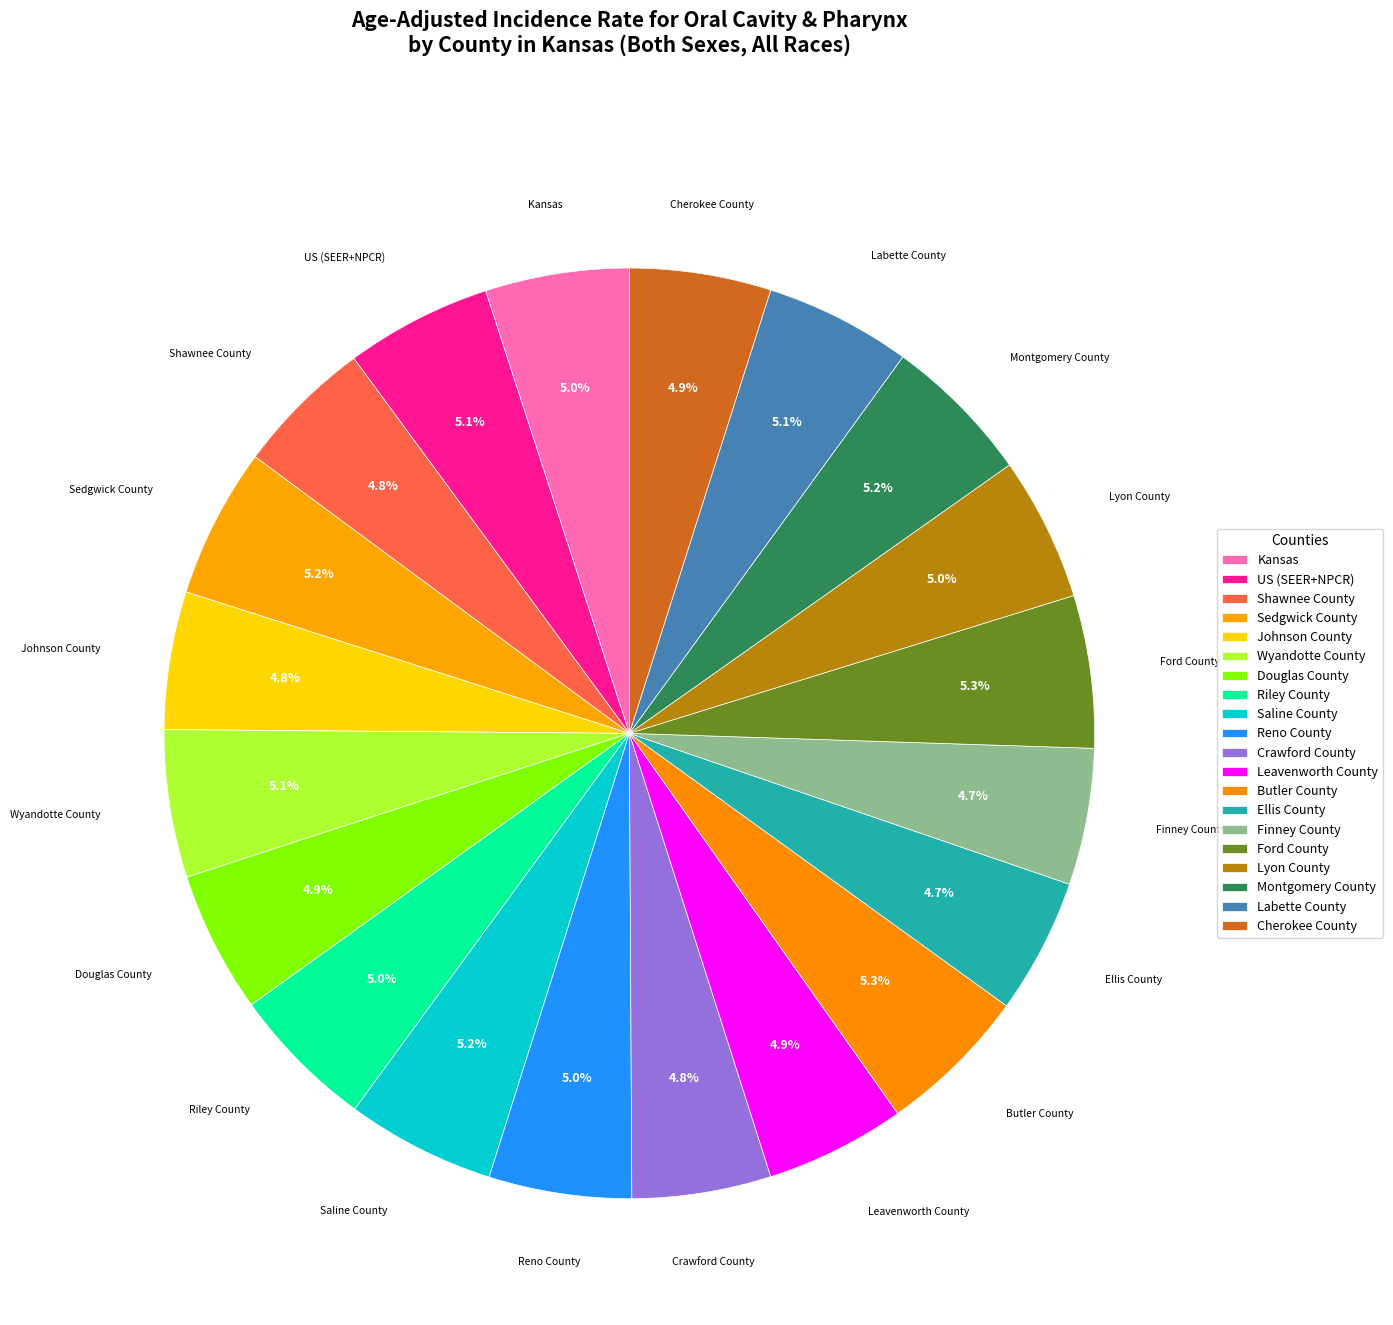

Is the sum of Montgomery County and Shawnee County greater than half?

No